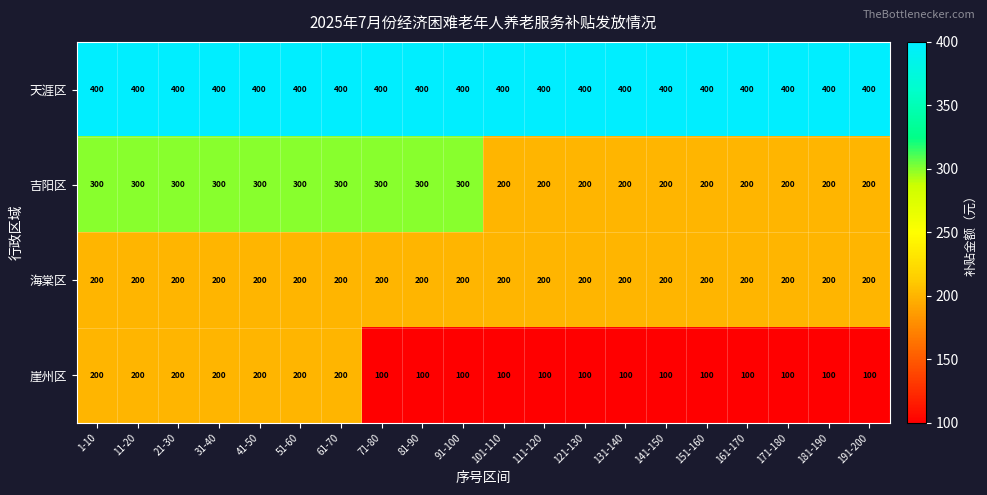

Is it true that 天涯区 equals 672 at 31-40?

False